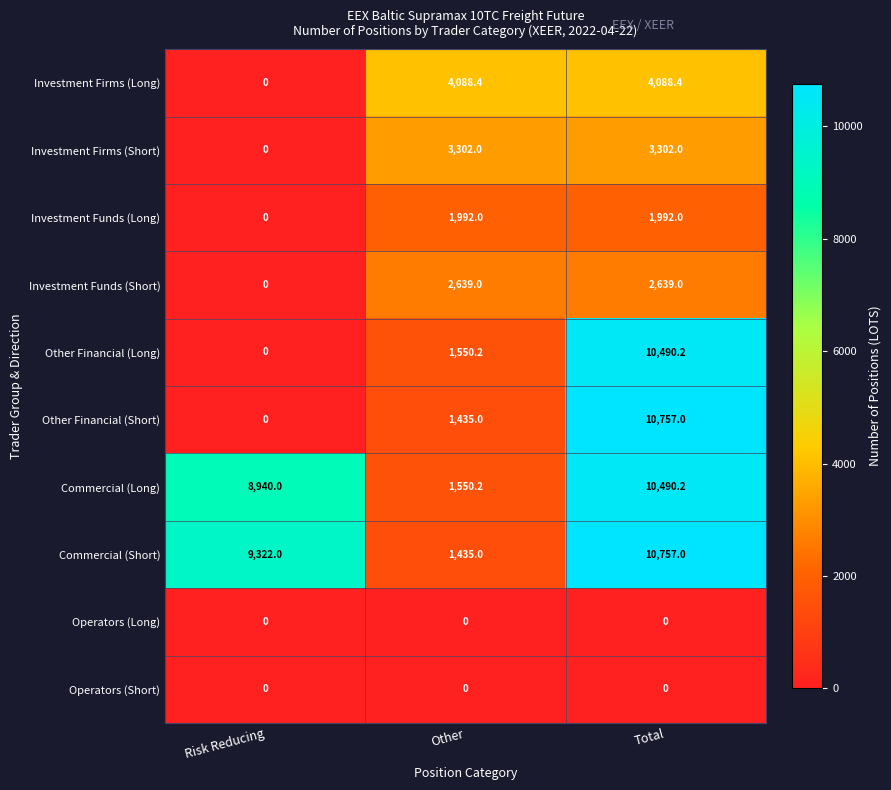

What is the sum of the Investment Funds (Long) values at Risk Reducing and Other?

1992.0